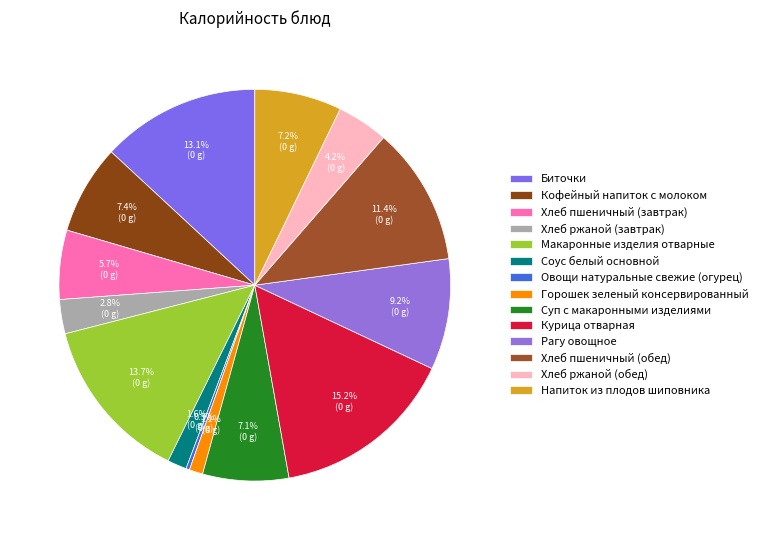

Rank the categories by value from highest to lowest.

Курица отварная, Макаронные изделия отварные, Биточки, Хлеб пшеничный (обед), Рагу овощное, Кофейный напиток с молоком, Напиток из плодов шиповника, Суп с макаронными изделиями, Хлеб пшеничный (завтрак), Хлеб ржаной (обед), Хлеб ржаной (завтрак), Соус белый основной, Горошек зеленый консервированный, Овощи натуральные свежие (огурец)